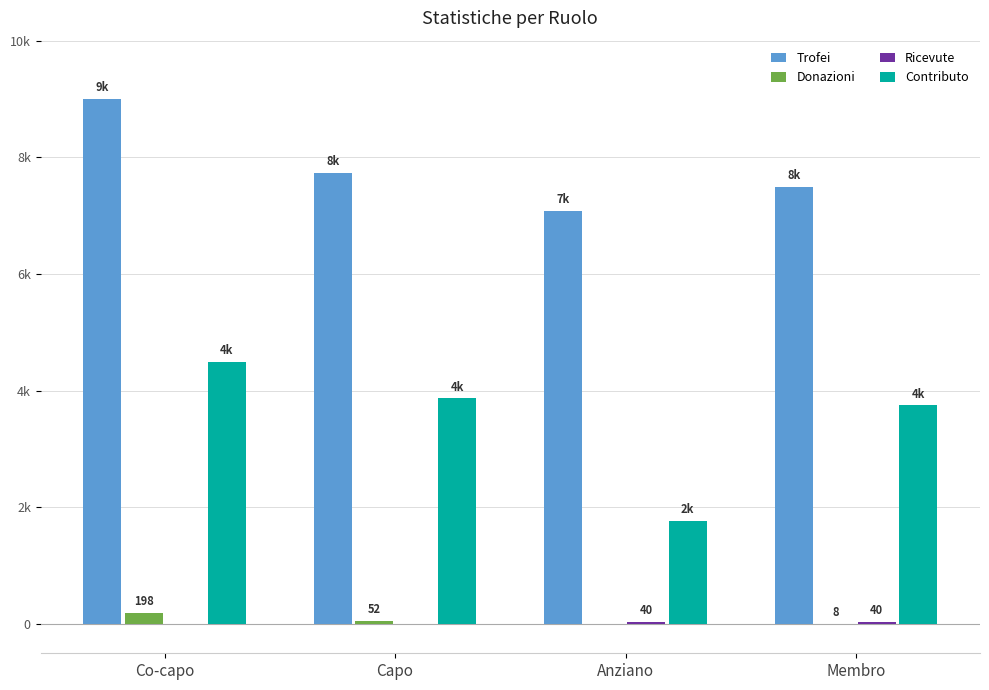

What are all the series names shown in the legend?

Trofei, Donazioni, Ricevute, Contributo